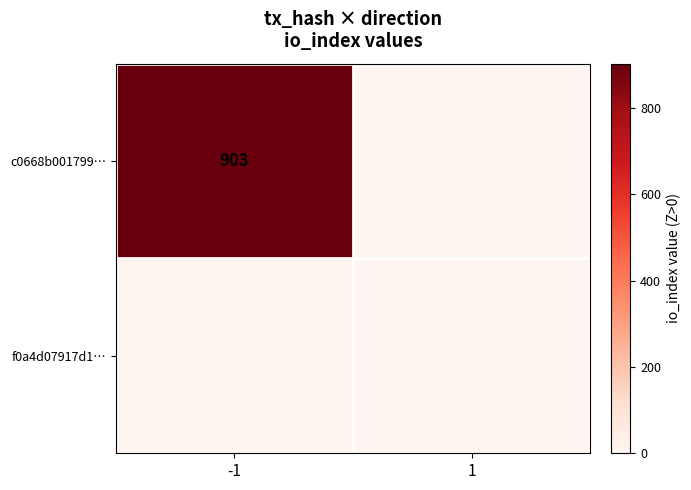

The value of c0668b001799… at -1 is 903. True or false?

True